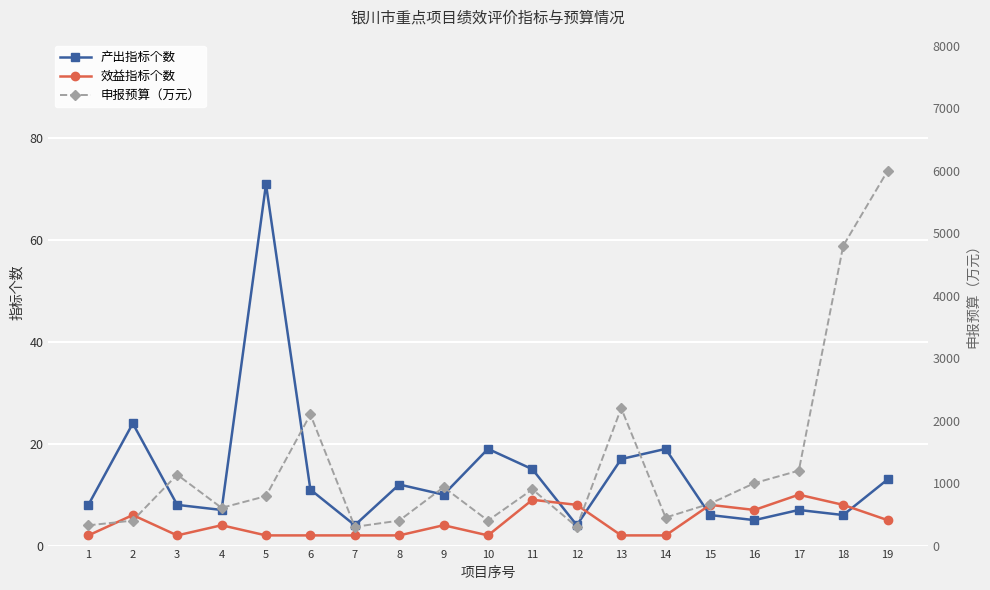

Reading right to left, what are all the values shown in this chart?

产出指标个数: 13.0	6.0	7.0	5.0	6.0	19.0	17.0	4.0	15.0	19.0	10.0	12.0	4.0	11.0	71.0	7.0	8.0	24.0	8.0
效益指标个数: 5.0	8.0	10.0	7.0	8.0	2.0	2.0	8.0	9.0	2.0	4.0	2.0	2.0	2.0	2.0	4.0	2.0	6.0	2.0
申报预算（万元）: 6000.0	4800.0	1200.0	1000.0	671.0	448.8	2200.0	300.0	900.0	400.0	934.6	400.0	300.0	2100.0	791.9	604.1	1135.0	400.0	324.0